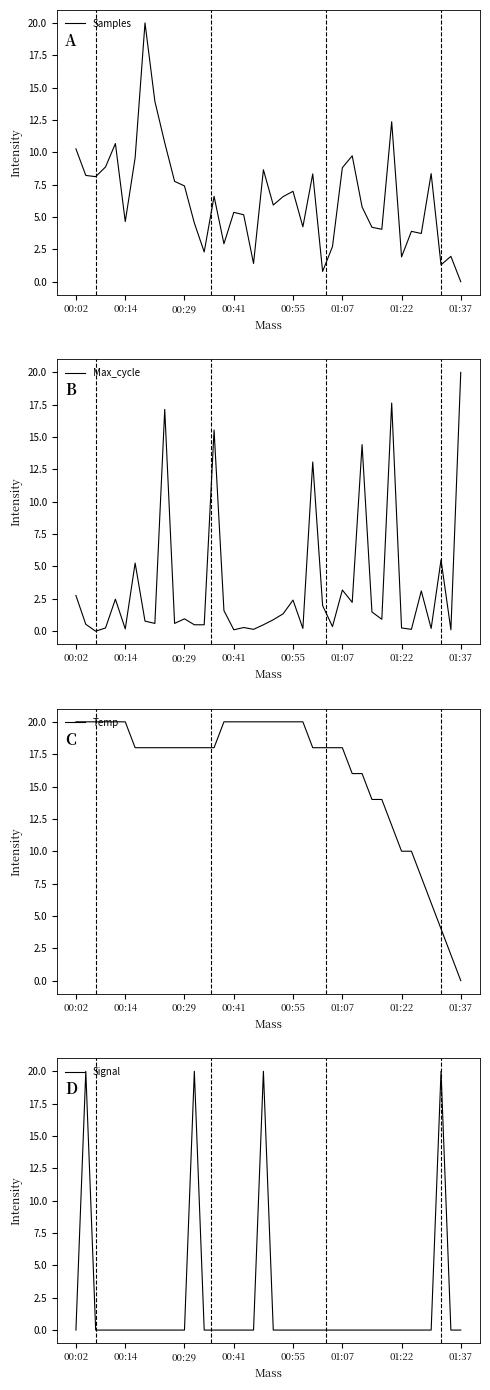

Is the value of Samples at 19 greater than the value of Temp at 13?

No